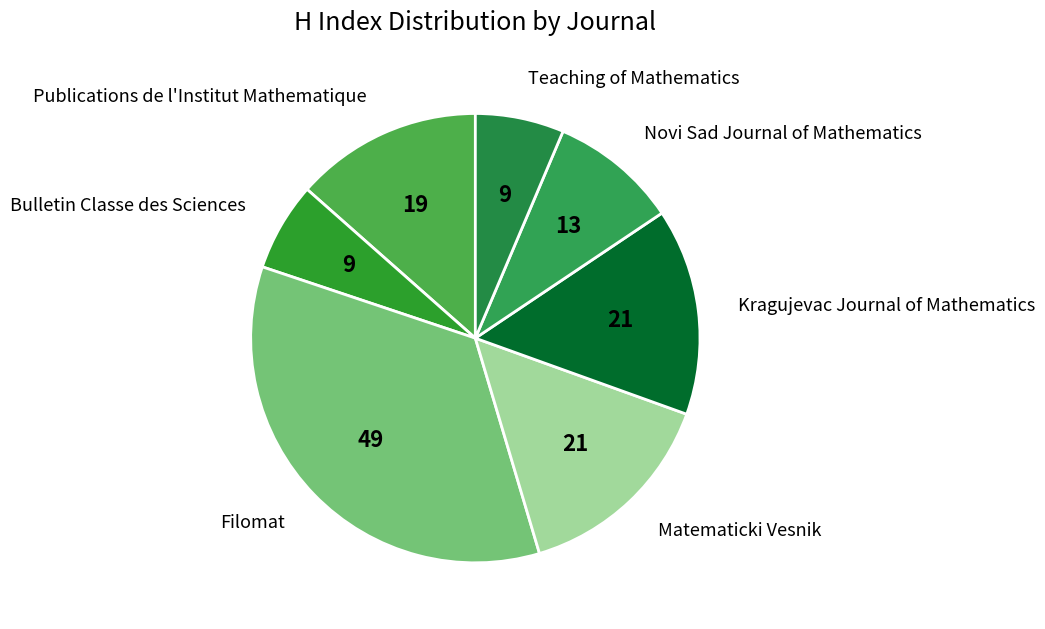

What is the ratio of the value at Bulletin Classe des Sciences to the value at Publications de l'Institut Mathematique?

0.5